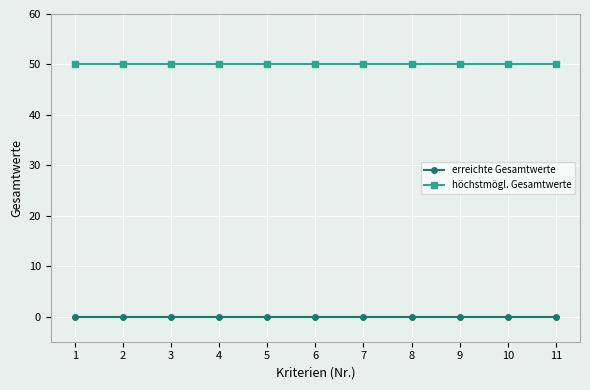

What is the approximate value of höchstmögl. Gesamtwerte at 2?

50